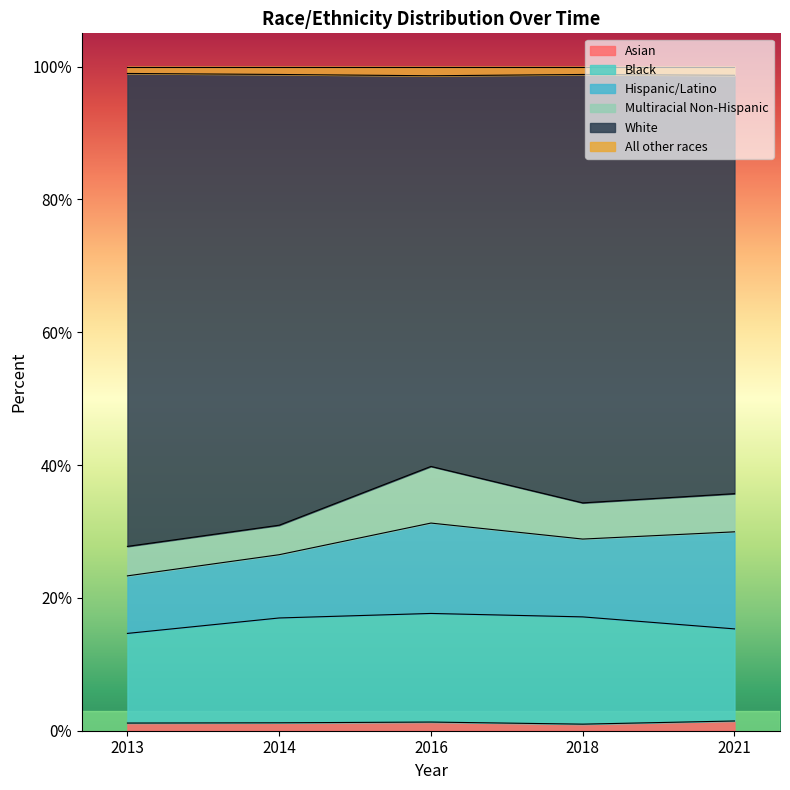

At which category does Black reach its first local peak?

2016